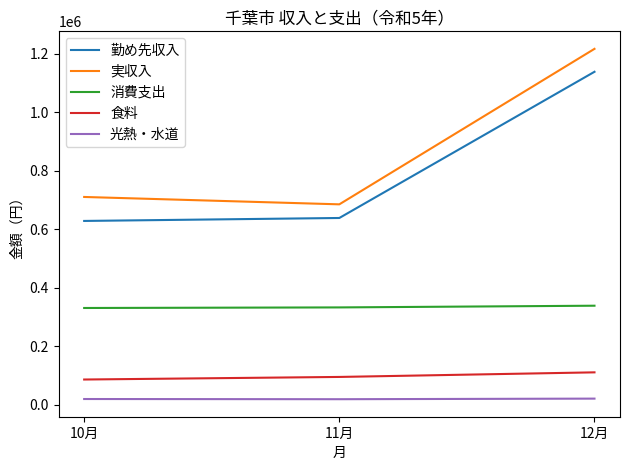

Which category has the highest value in the 食料 series?

12月